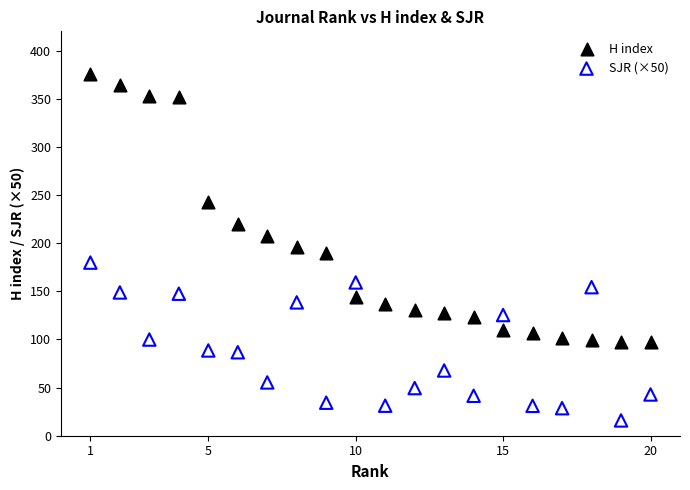

Across all data points, what is the range of Y values (max minus min)?

360.1